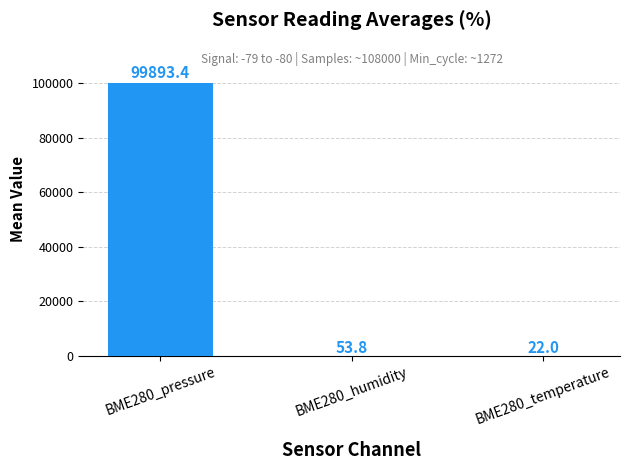

Which label corresponds to the largest value in the chart?

BME280_pressure